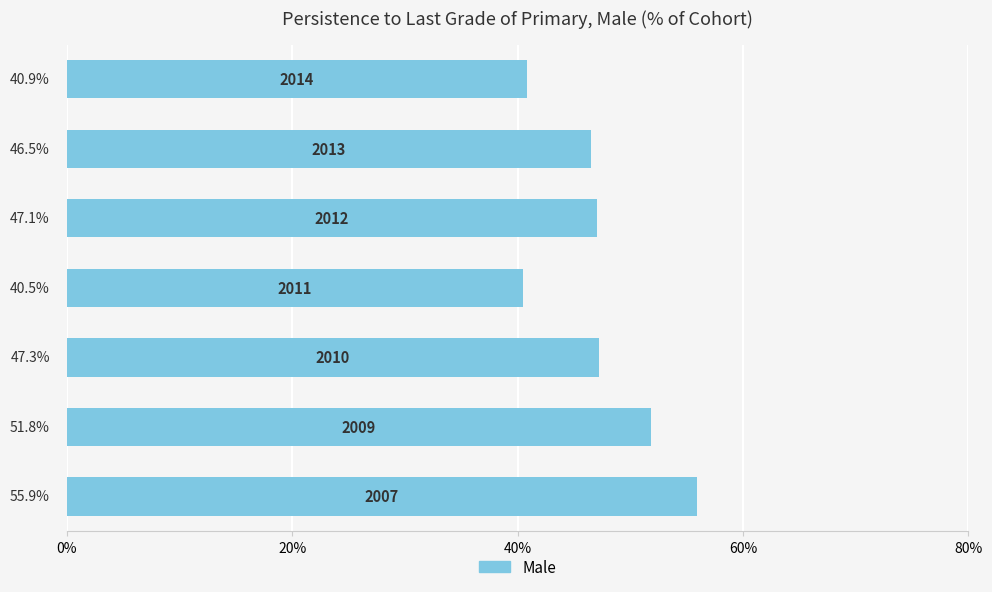

What is the difference between the second highest and second lowest values?

11.0